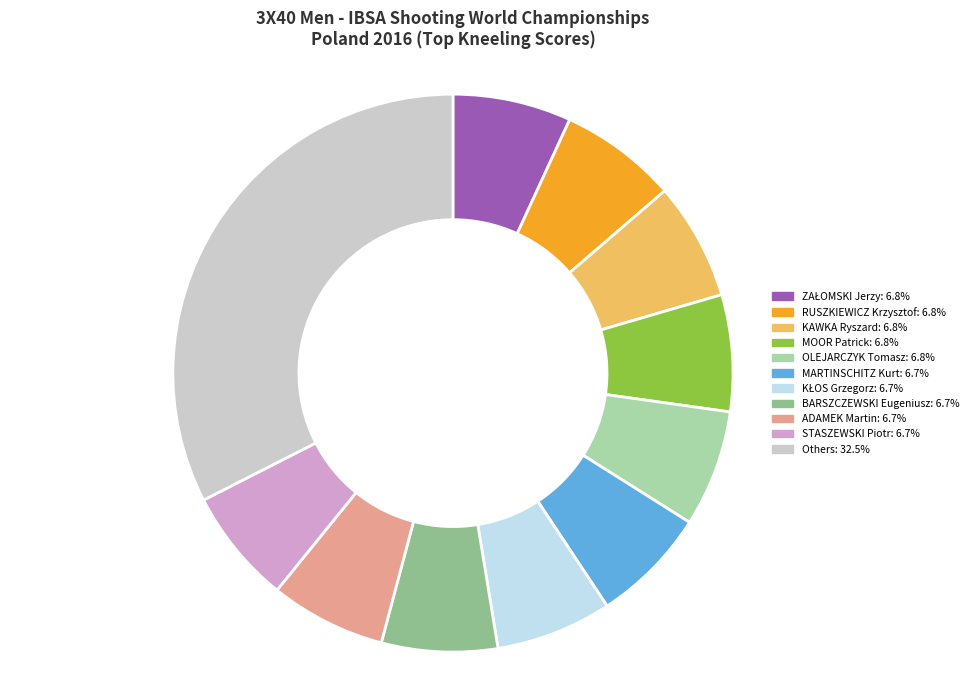

Is there any slice that represents more than half of the pie?

No